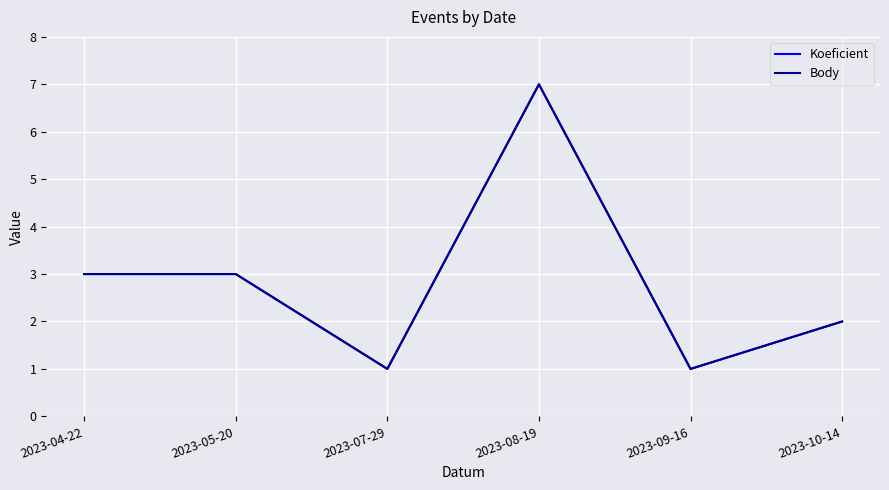

In Koeficient, how many points are higher than both neighbors (excluding endpoints)?

1